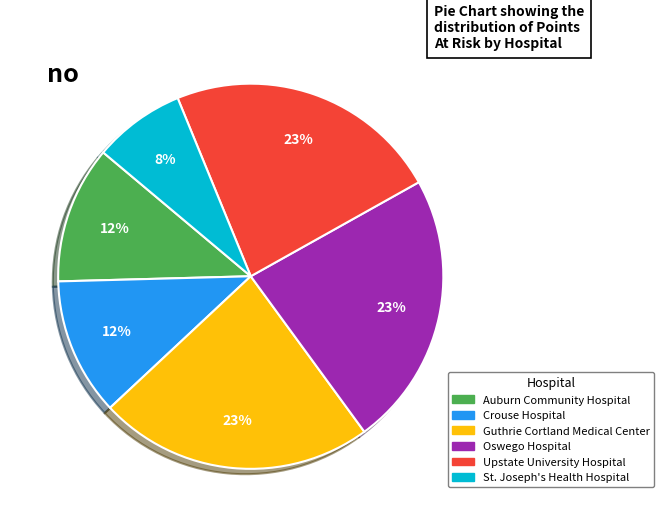

Do Crouse Hospital and St. Joseph's Health Hospital together represent more than half of the pie?

No